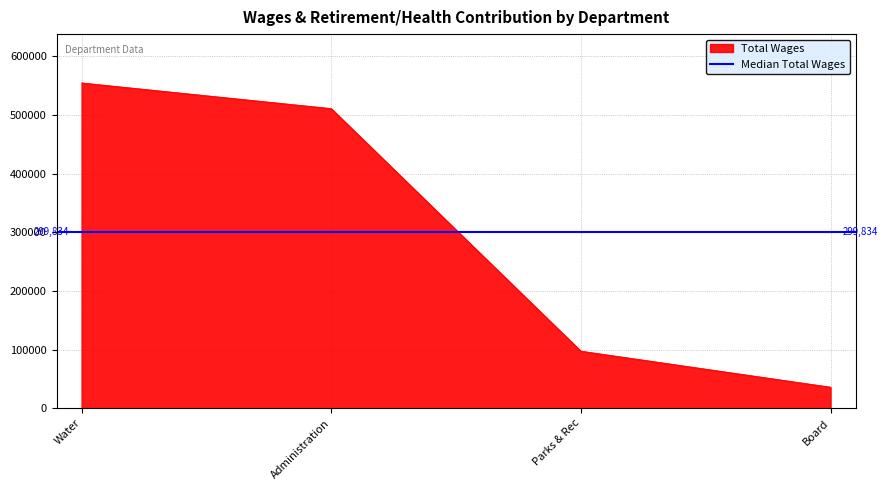

What position from the left is Administration?

2